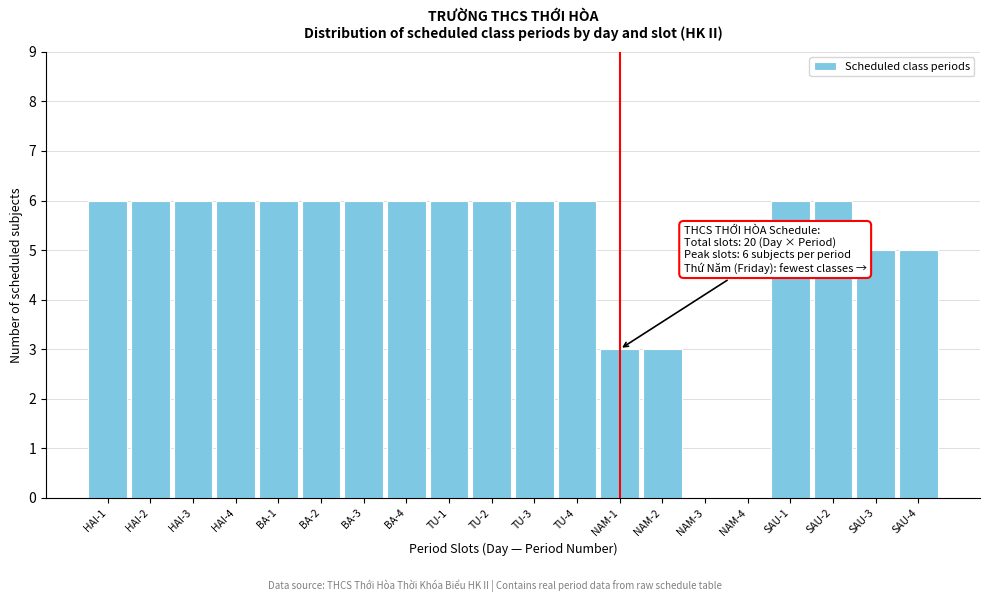

Reading right to left, what are all the values shown in this chart?

SAU-4=5	SAU-3=5	SAU-2=6	SAU-1=6	NAM-4=0	NAM-3=0	NAM-2=3	NAM-1=3	TU-4=6	TU-3=6	TU-2=6	TU-1=6	BA-4=6	BA-3=6	BA-2=6	BA-1=6	HAI-4=6	HAI-3=6	HAI-2=6	HAI-1=6